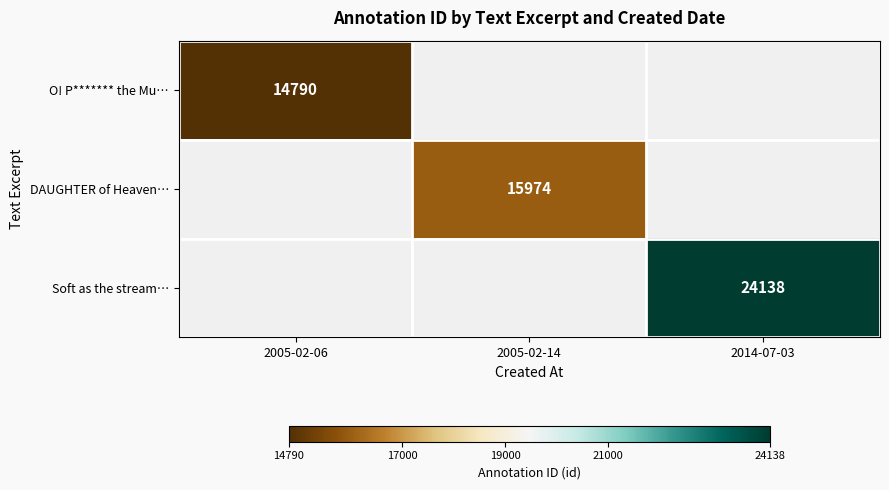

Is the value of Soft as the stream… at 2014-07-03 greater than the value of O! P******* the Mu… at 2005-02-06?

Yes